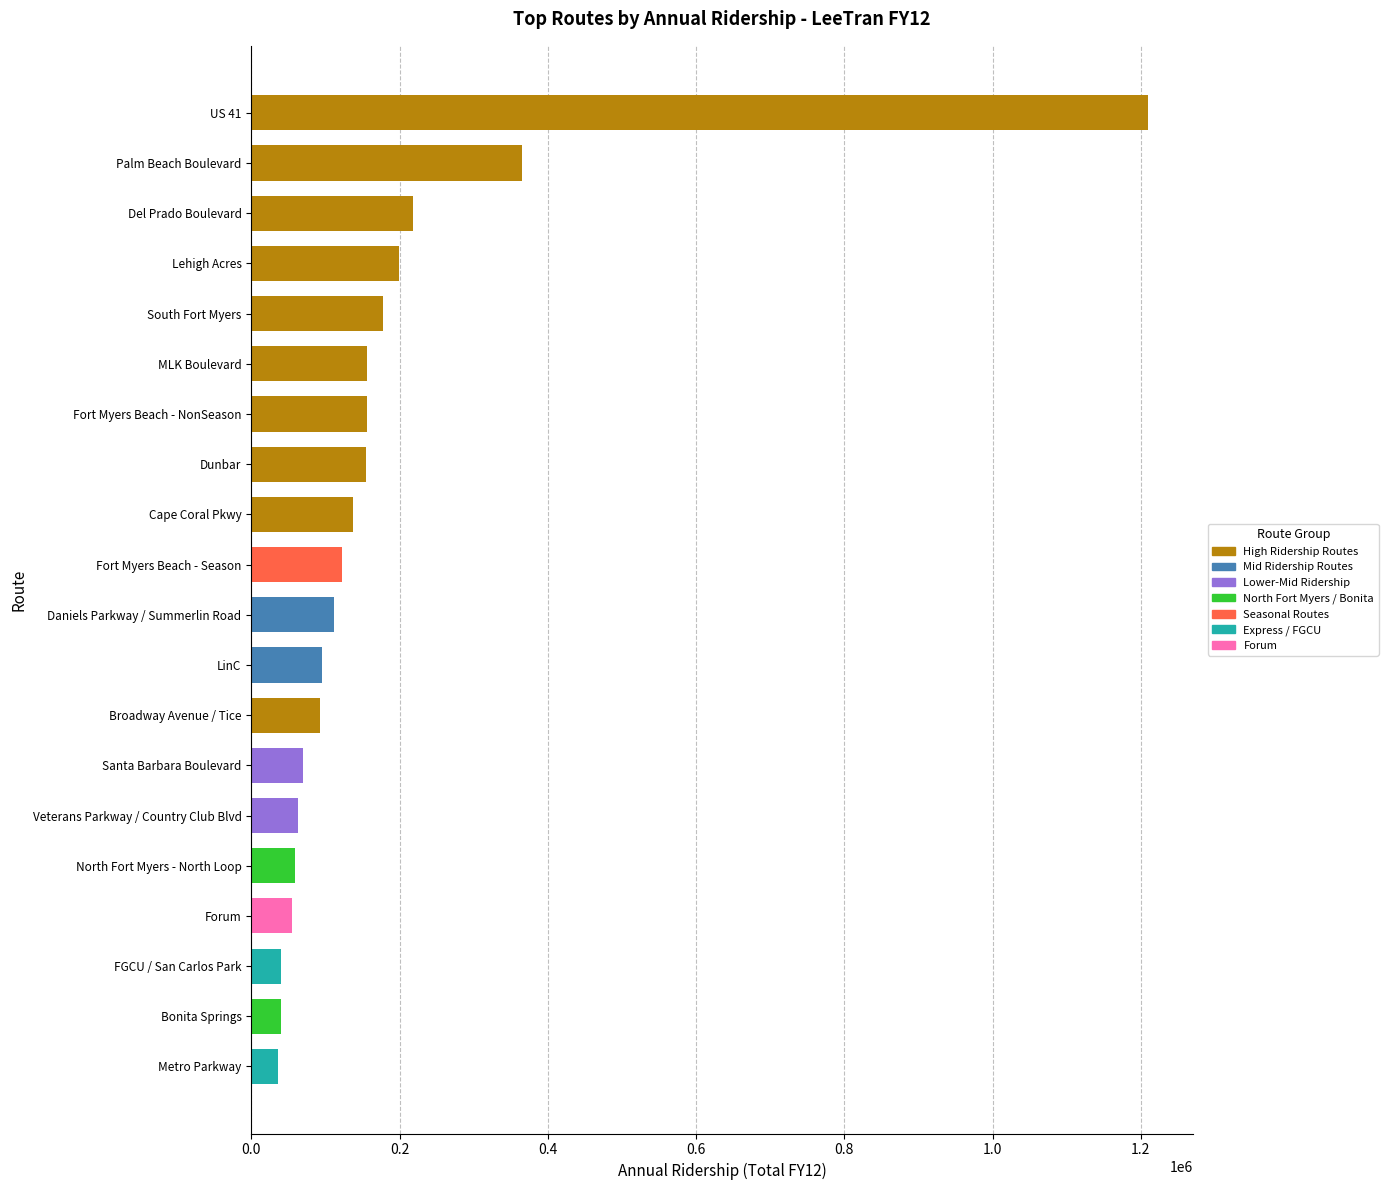

How many values are below 121760?

10